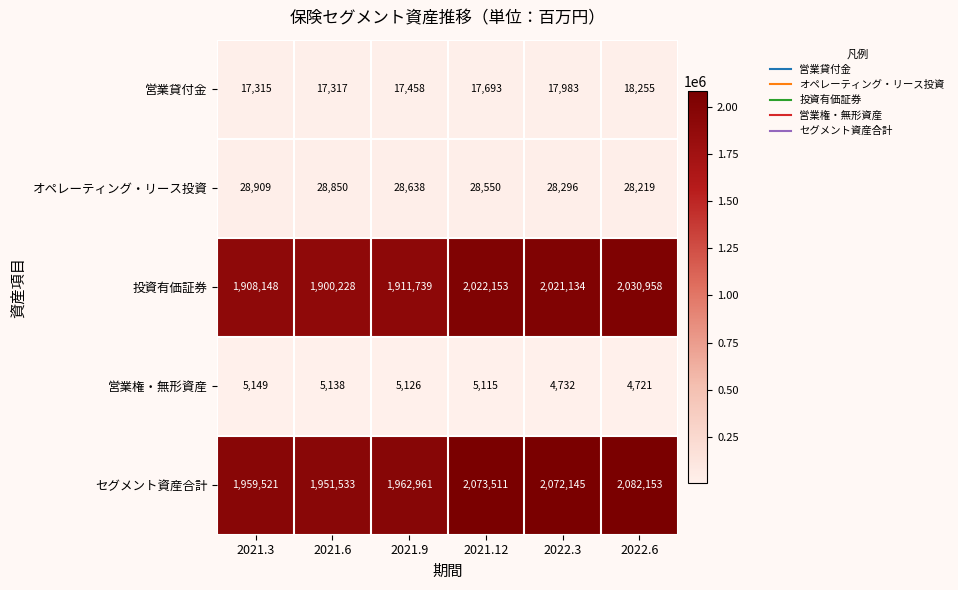

Reading left to right, list all the values displayed in this chart.

営業貸付金: 2021.3=17315	2021.6=17317	2021.9=17458	2021.12=17693	2022.3=17983	2022.6=18255
オペレーティング・リース投資: 2021.3=28909	2021.6=28850	2021.9=28638	2021.12=28550	2022.3=28296	2022.6=28219
投資有価証券: 2021.3=1908148	2021.6=1900228	2021.9=1911739	2021.12=2022153	2022.3=2021134	2022.6=2030958
営業権・無形資産: 2021.3=5149	2021.6=5138	2021.9=5126	2021.12=5115	2022.3=4732	2022.6=4721
セグメント資産合計: 2021.3=1959521	2021.6=1951533	2021.9=1962961	2021.12=2073511	2022.3=2072145	2022.6=2082153